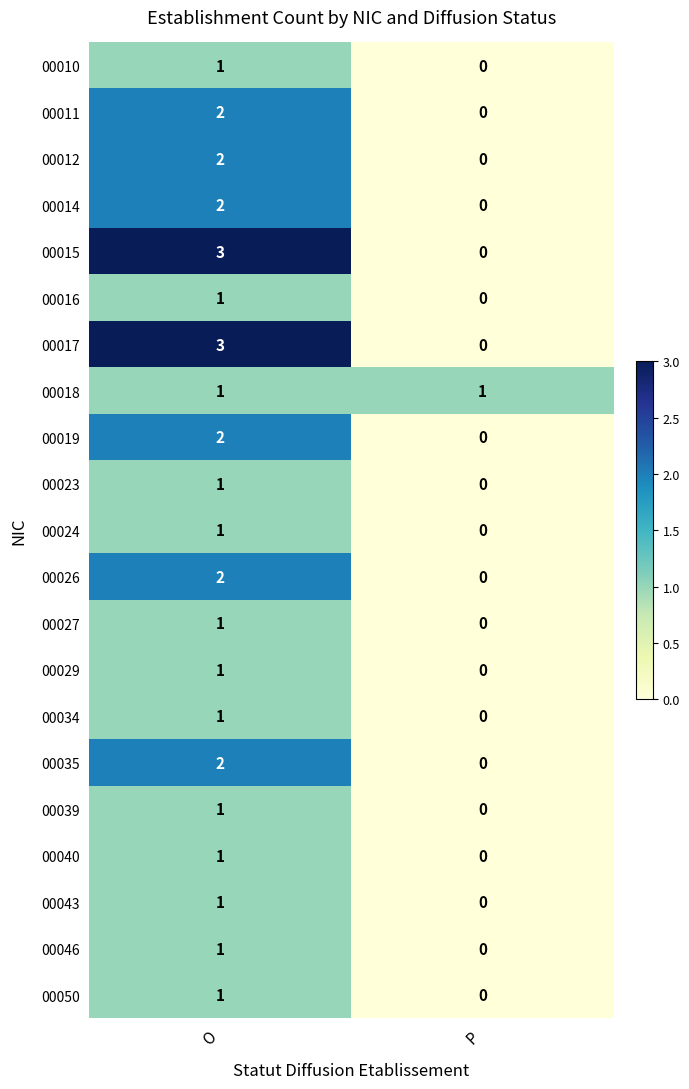

Is the value of 00024 at O greater than the value of 00039 at P?

Yes